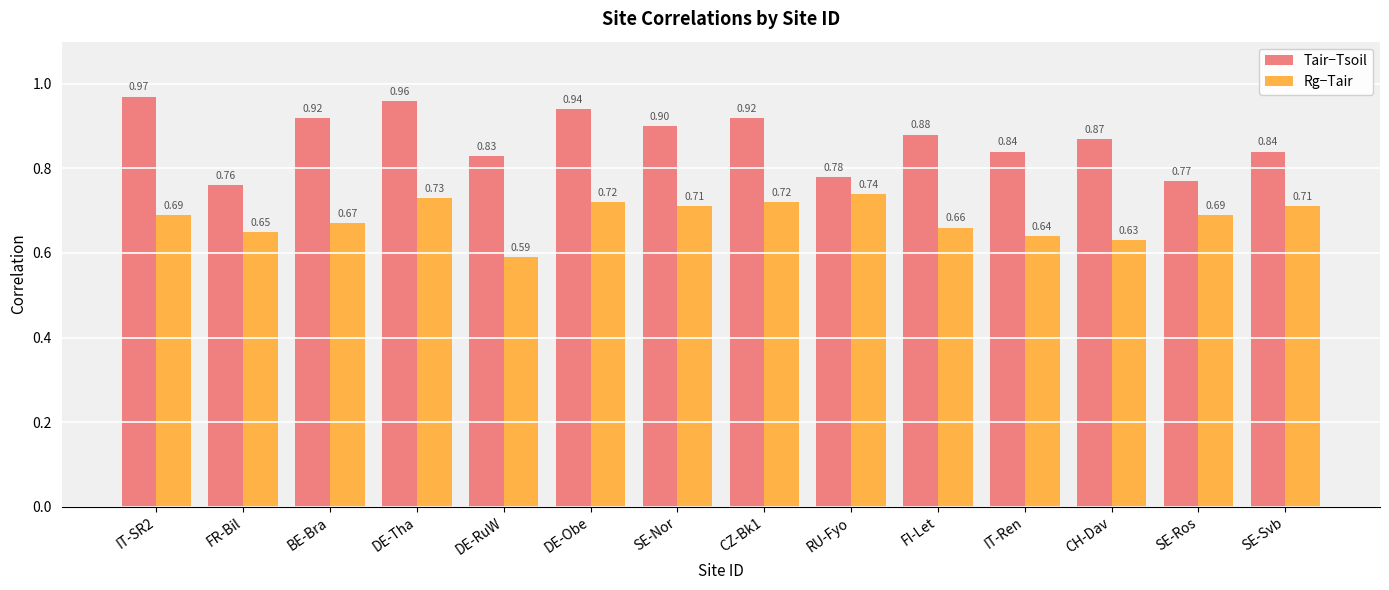

Which series has the largest total across all categories?

Tair−Tsoil